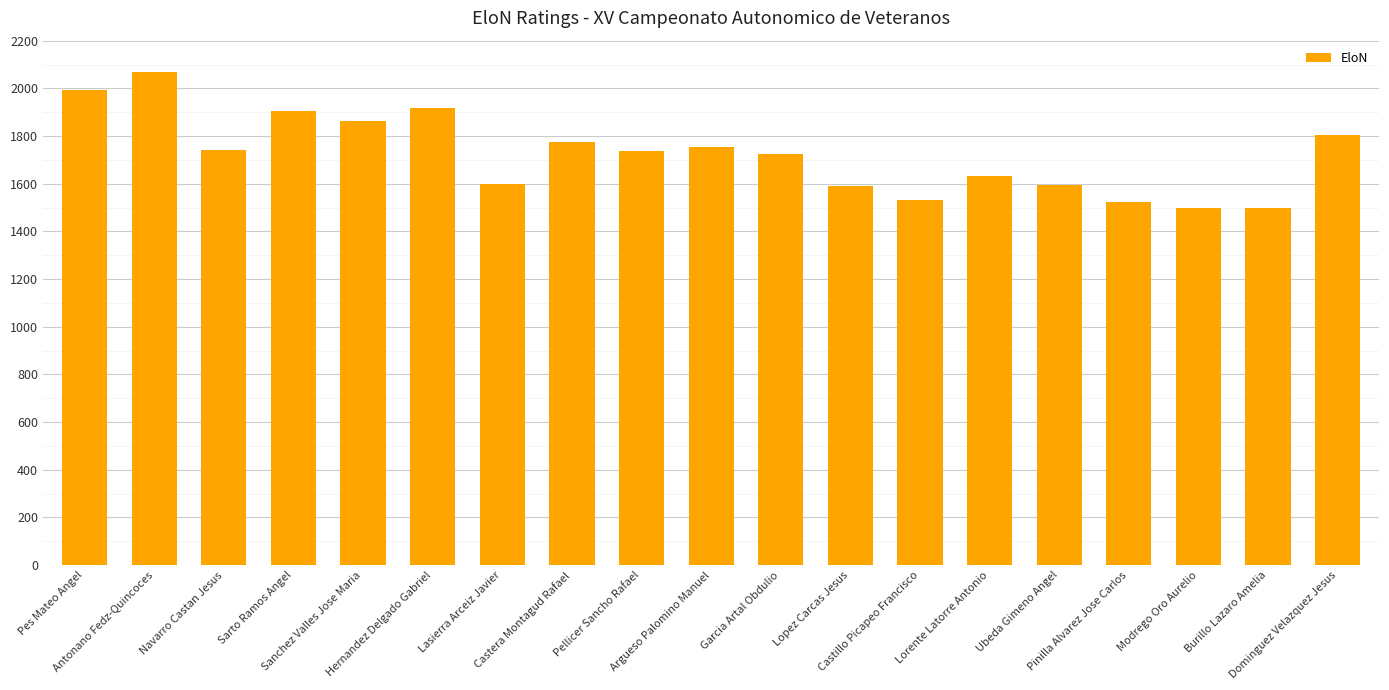

Approximately how many times larger is the value at Lopez Carcas Jesus compared to Argueso Palomino Manuel?

0.9